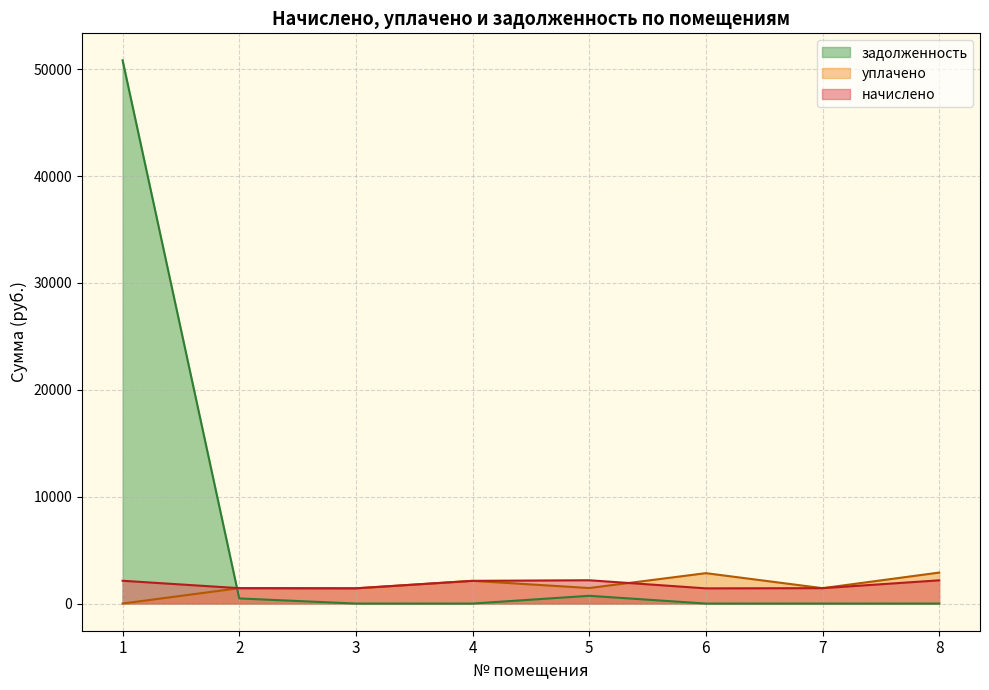

Rank the categories by уплачено value from highest to lowest.

8, 6, 4, 5, 2, 7, 3, 1